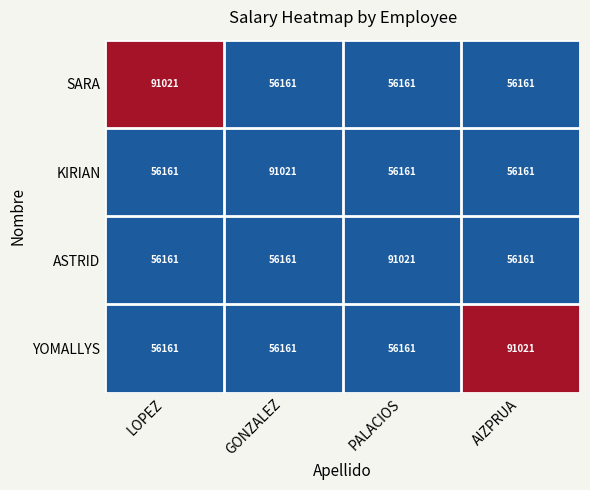

What is the highest value of the SARA series?

91021